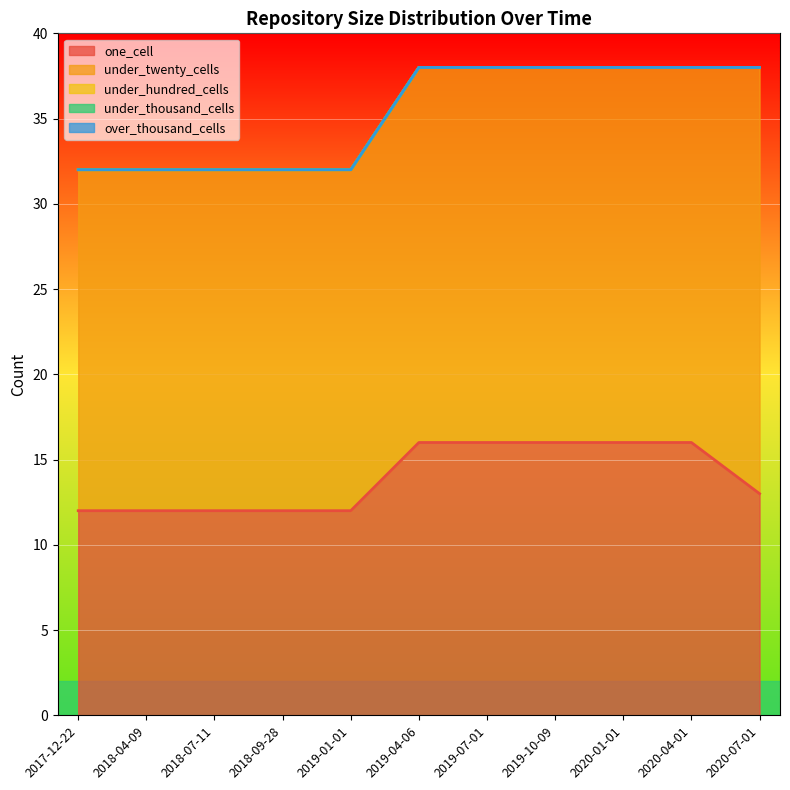

What are all the series names shown in the legend?

one_cell, under_twenty_cells, under_hundred_cells, under_thousand_cells, over_thousand_cells